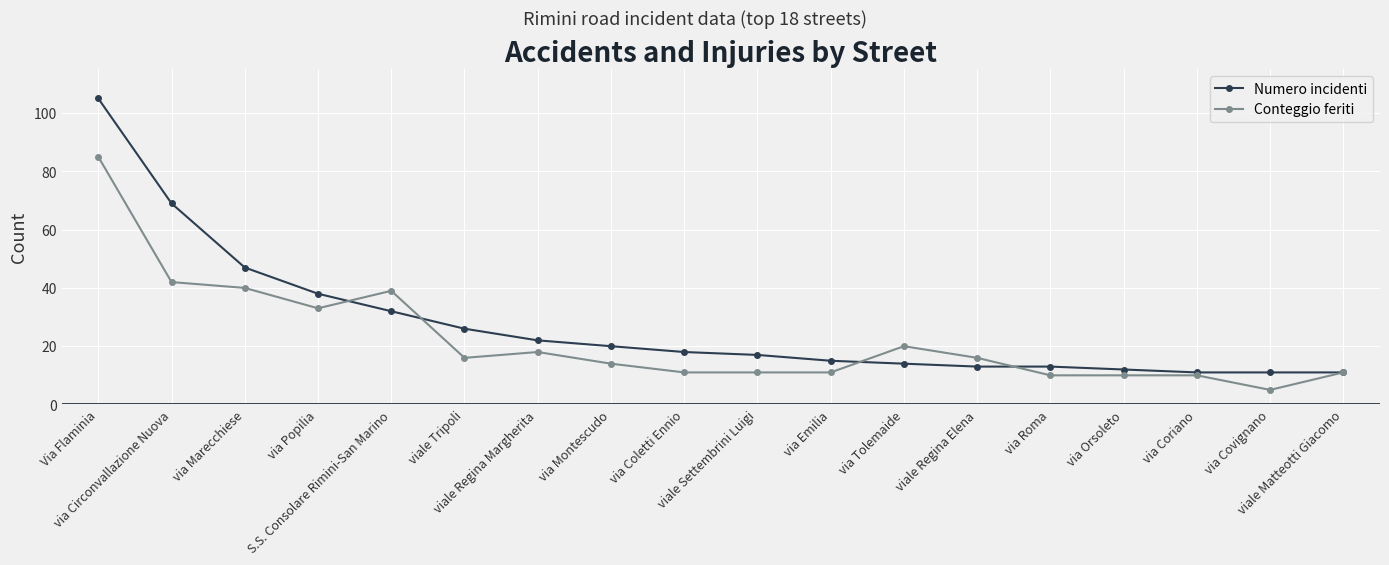

List the series in order of their overall mean, lowest first.

Conteggio feriti, Numero incidenti